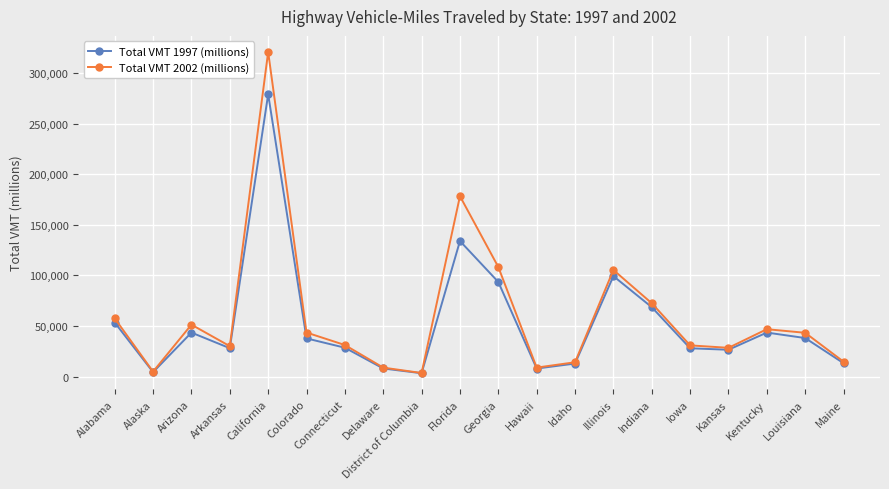

List the series in order of their peak value, lowest first.

Total VMT 1997 (millions), Total VMT 2002 (millions)